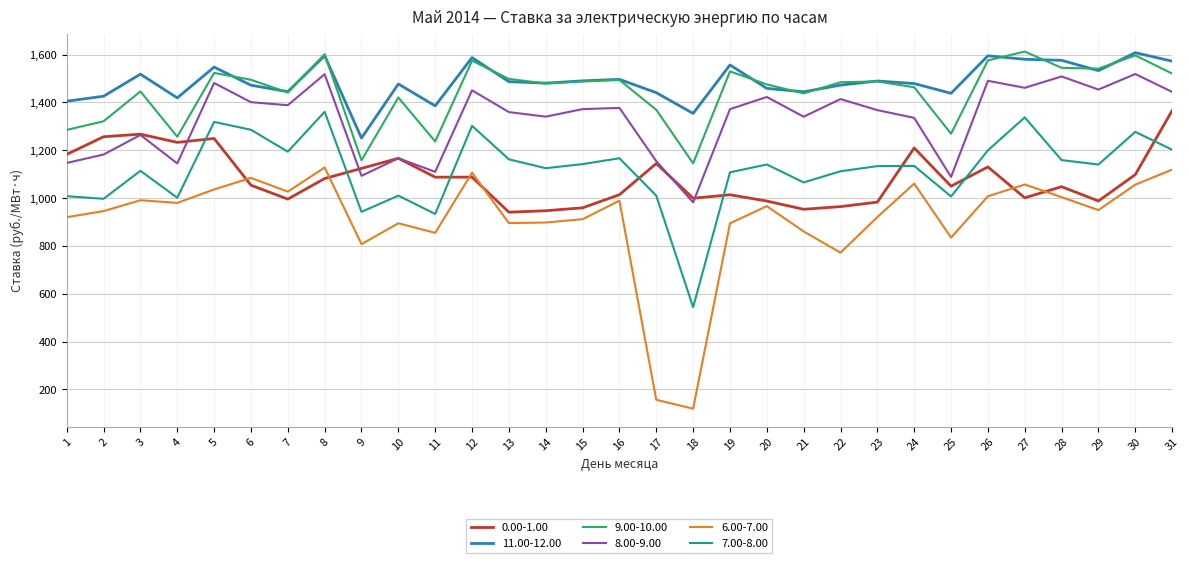

What is the minimum value for 8.00-9.00?

982.2